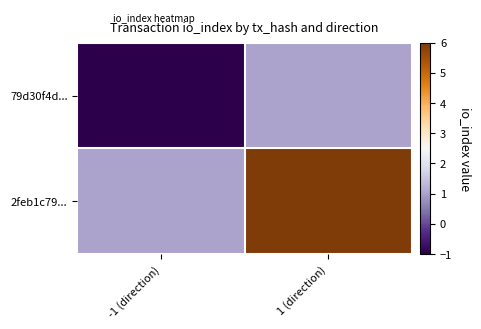

Which series has the largest total across all categories?

2feb1c79...